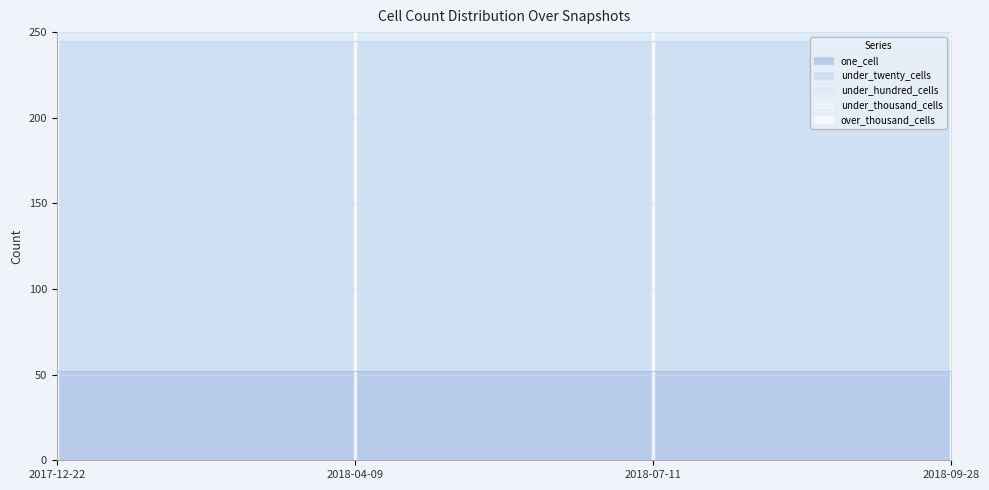

Reading left to right, list all the values displayed in this chart.

one_cell: 52	52	52	52
under_twenty_cells: 193	193	193	193
under_hundred_cells: 189	189	189	189
under_thousand_cells: 0	0	0	0
over_thousand_cells: 0	0	0	0